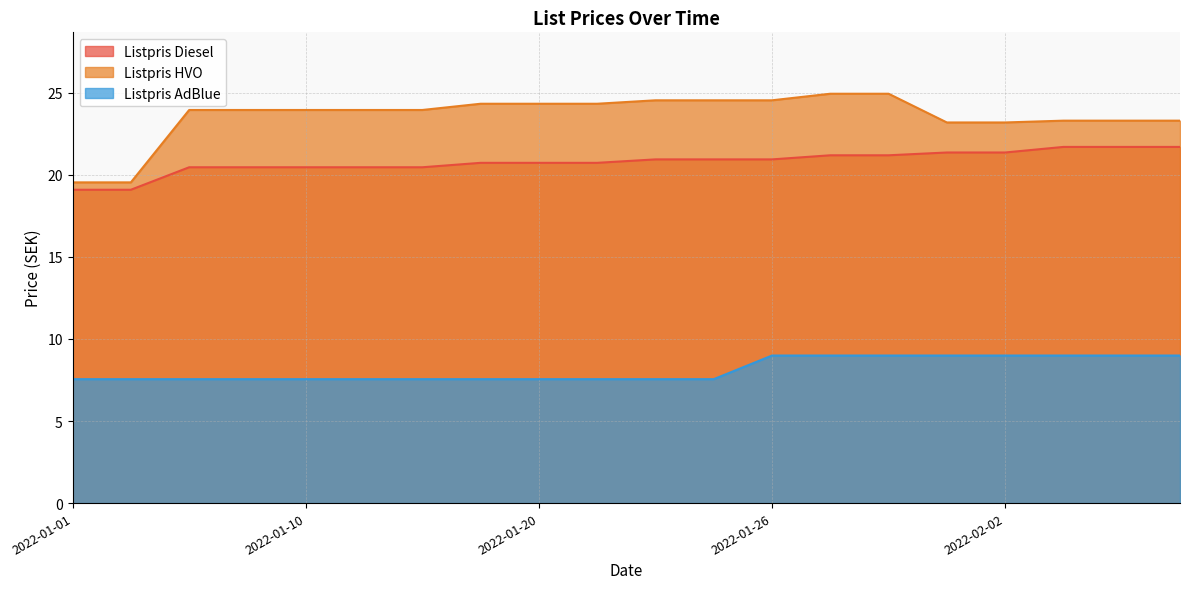

Rank the series by their average value, from highest to lowest.

Listpris HVO, Listpris Diesel, Listpris AdBlue